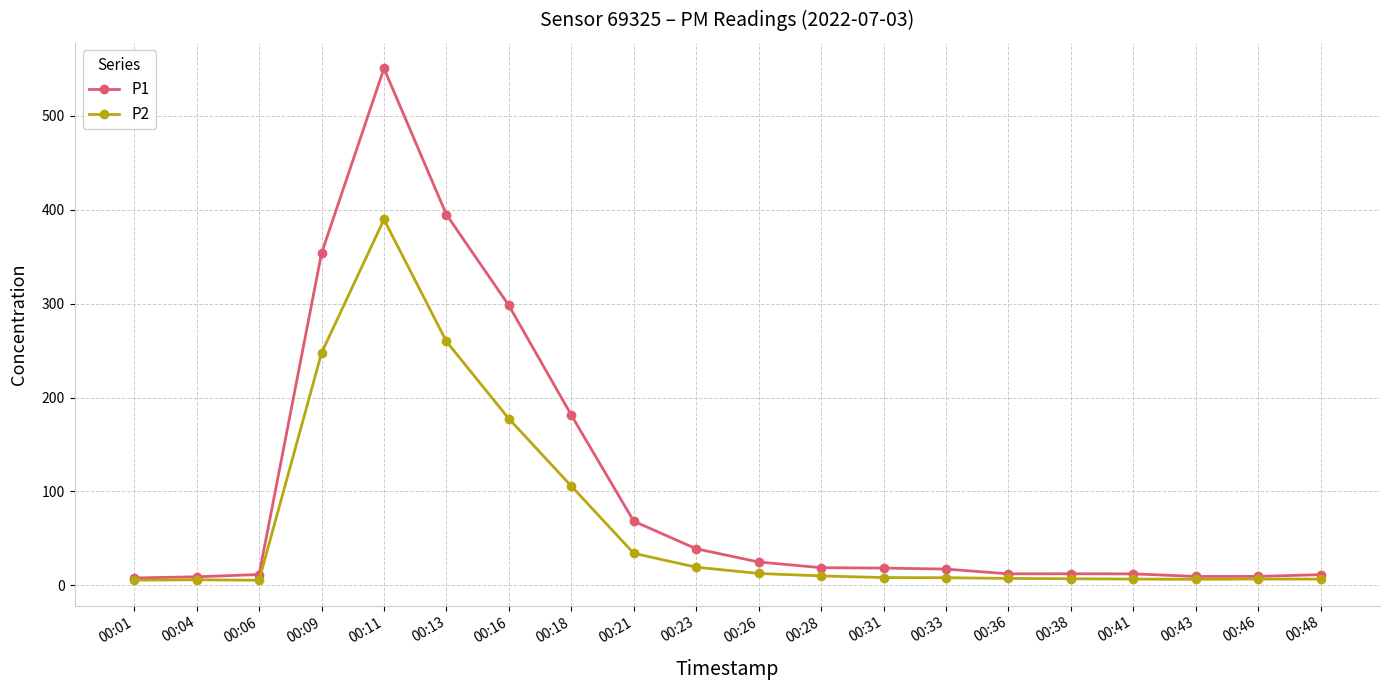

True or false: P1 has a value of 6.6 at 00:26.

False